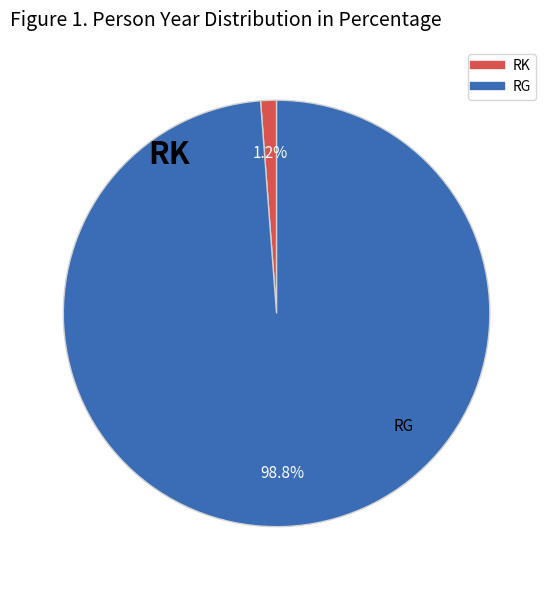

Between RK and RG, which is larger?

RG